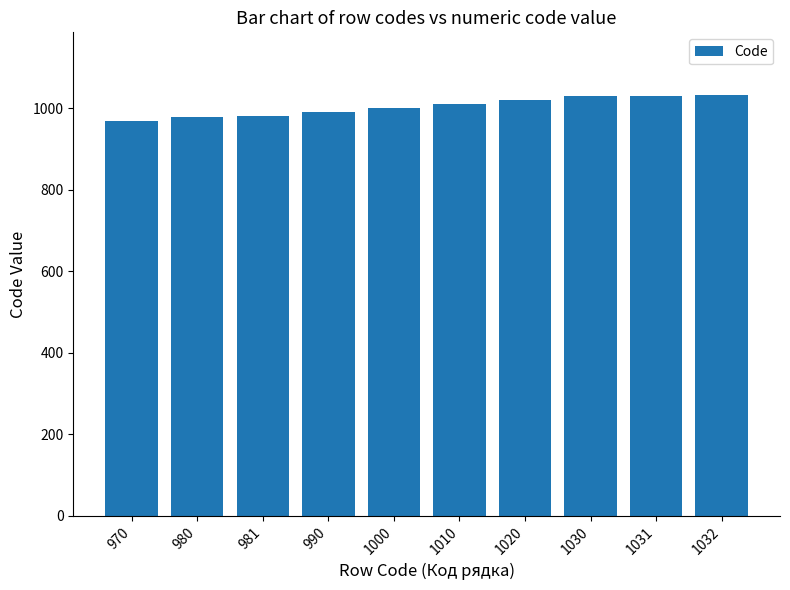

The value at 1032 is 1032. True or false?

True